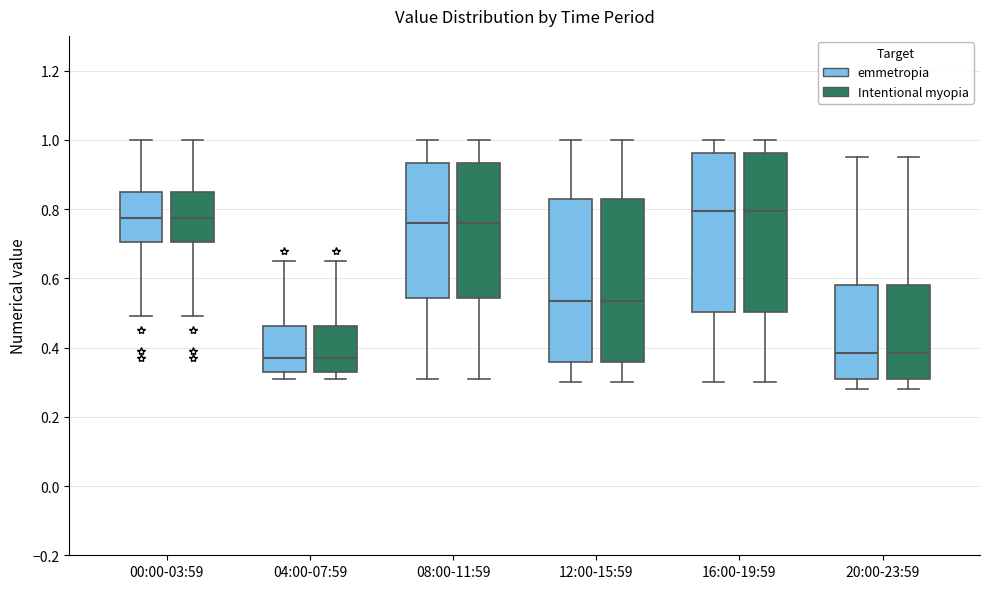

Reading left to right, read every box against the y-axis: the position of its median line, the range the box covers, and the ends of its whiskers. The values are not printed on the chart, so give them approximately, as read against the axis.

00:00-03:59 (emmetropia): median 0.78, box 0.70 to 0.86, whiskers 0.50 to 1.00
00:00-03:59 (Intentional myopia): median 0.78, box 0.70 to 0.86, whiskers 0.50 to 1.00
04:00-07:59 (emmetropia): median 0.38, box 0.34 to 0.46, whiskers 0.32 to 0.66
04:00-07:59 (Intentional myopia): median 0.38, box 0.34 to 0.46, whiskers 0.32 to 0.66
08:00-11:59 (emmetropia): median 0.76, box 0.54 to 0.94, whiskers 0.32 to 1.00
08:00-11:59 (Intentional myopia): median 0.76, box 0.54 to 0.94, whiskers 0.32 to 1.00
12:00-15:59 (emmetropia): median 0.54, box 0.36 to 0.82, whiskers 0.30 to 1.00
12:00-15:59 (Intentional myopia): median 0.54, box 0.36 to 0.82, whiskers 0.30 to 1.00
16:00-19:59 (emmetropia): median 0.80, box 0.50 to 0.96, whiskers 0.30 to 1.00
16:00-19:59 (Intentional myopia): median 0.80, box 0.50 to 0.96, whiskers 0.30 to 1.00
20:00-23:59 (emmetropia): median 0.38, box 0.32 to 0.58, whiskers 0.28 to 0.96
20:00-23:59 (Intentional myopia): median 0.38, box 0.32 to 0.58, whiskers 0.28 to 0.96